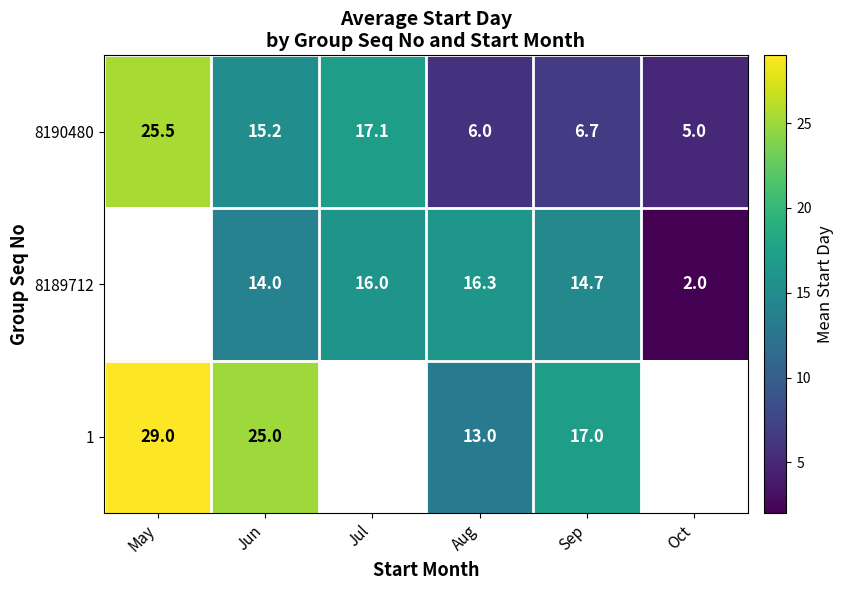

What is the greatest value displayed?

29.0